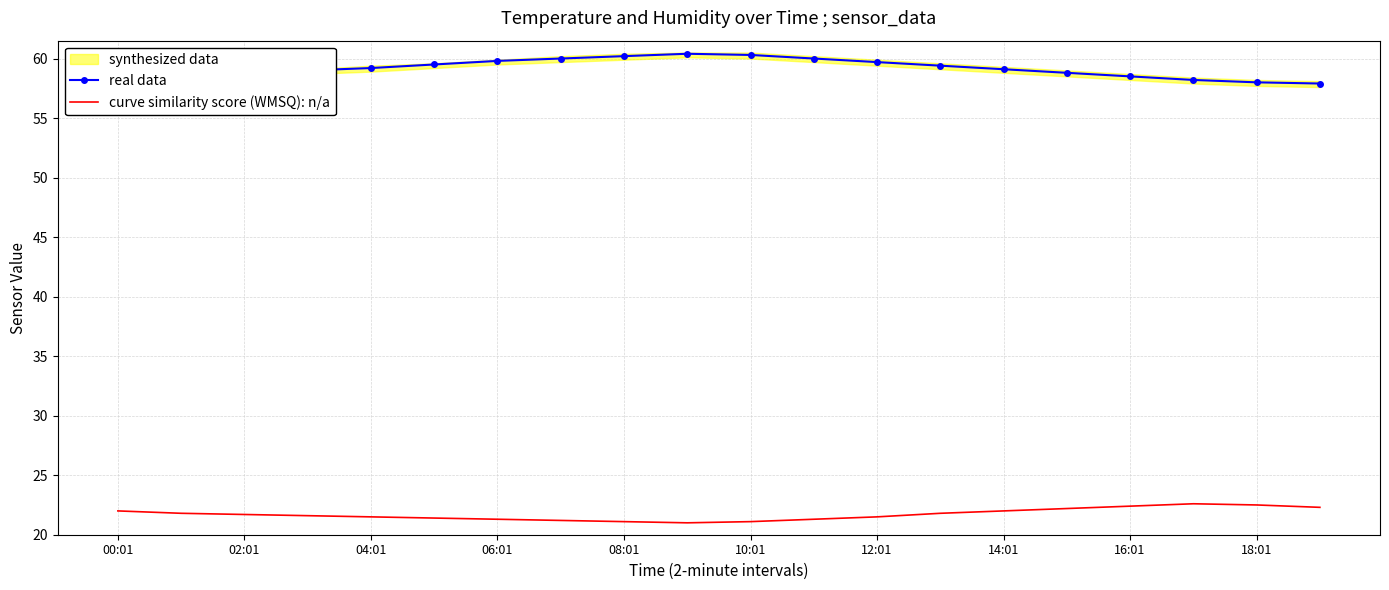

The curve similarity score (WMSQ): n/a series shows 31.8 at 04:01. True or false?

False